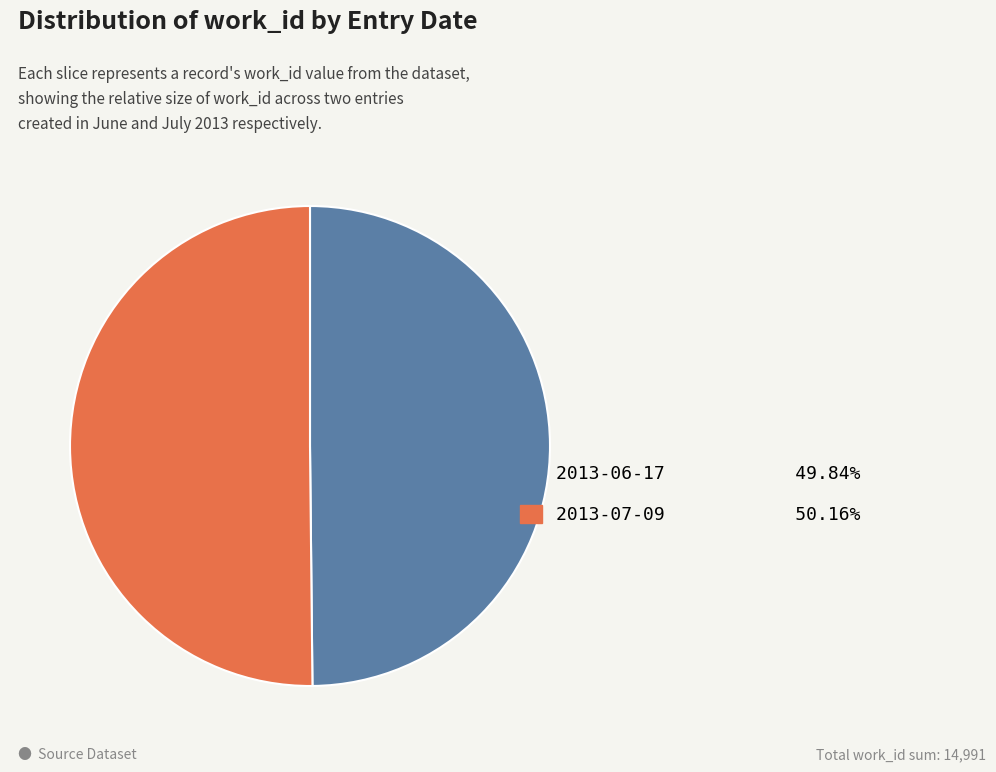

Is the sum of 2013-06-17 and 2013-07-09 greater than half?

Yes